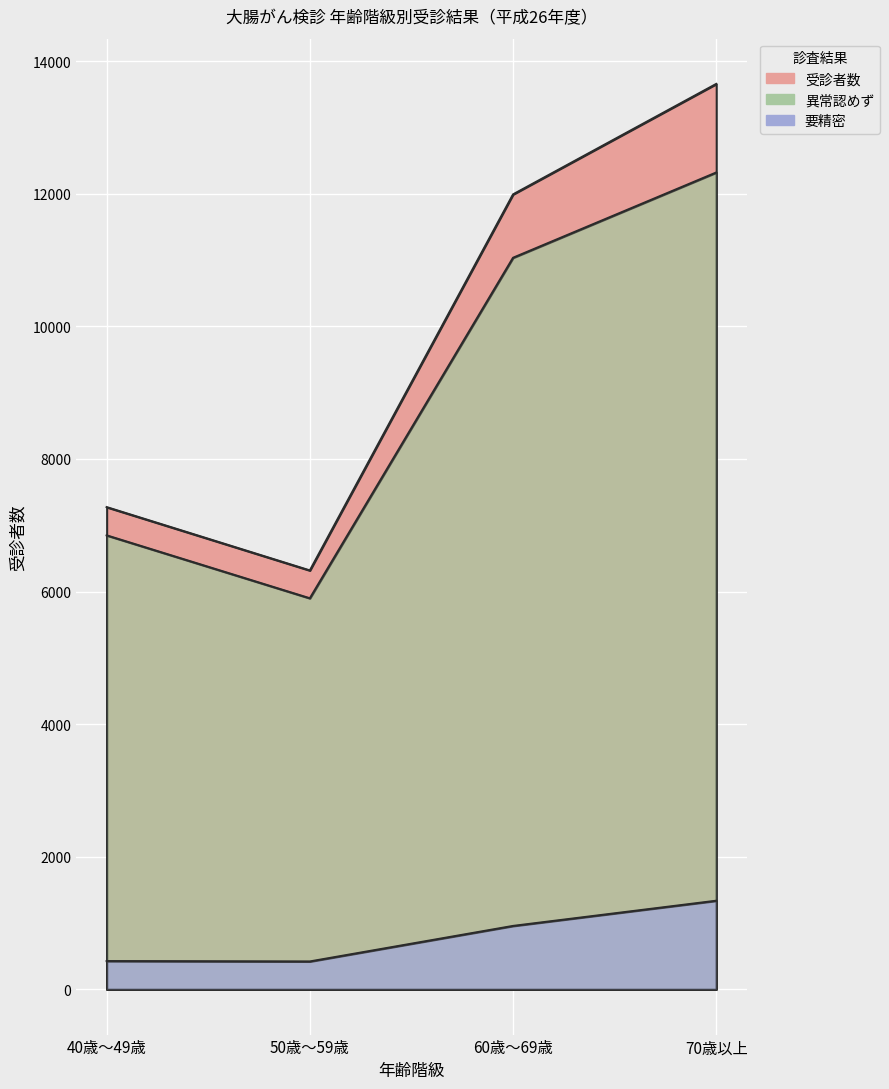

What is the lowest value of the 受診者数 series?

6318